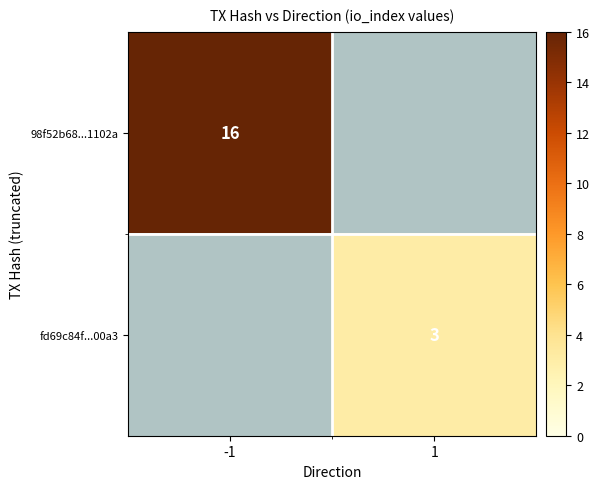

What is the greatest value displayed?

16.0